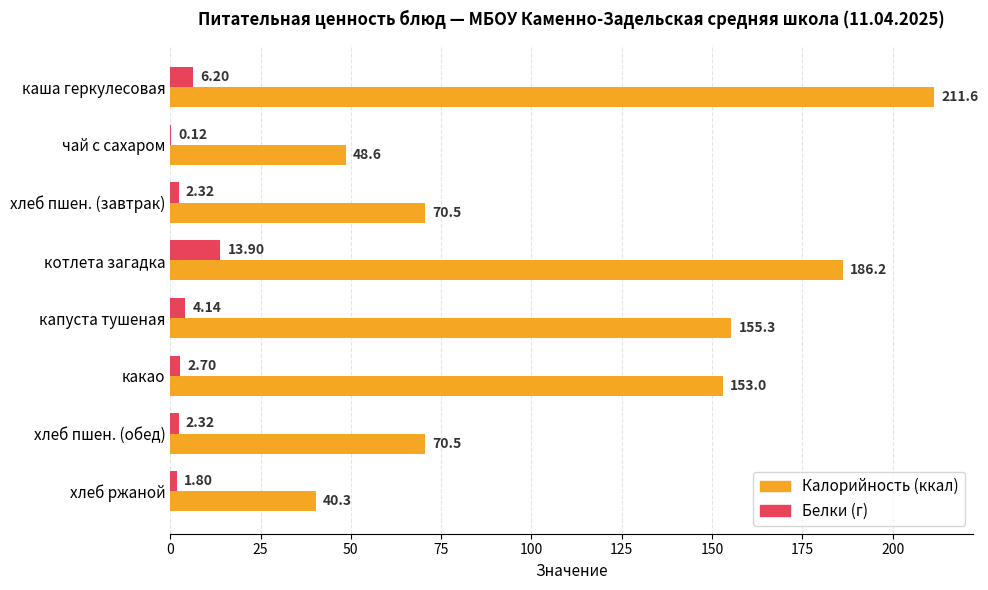

Which category has the highest value in the Белки (г) series?

котлета загадка